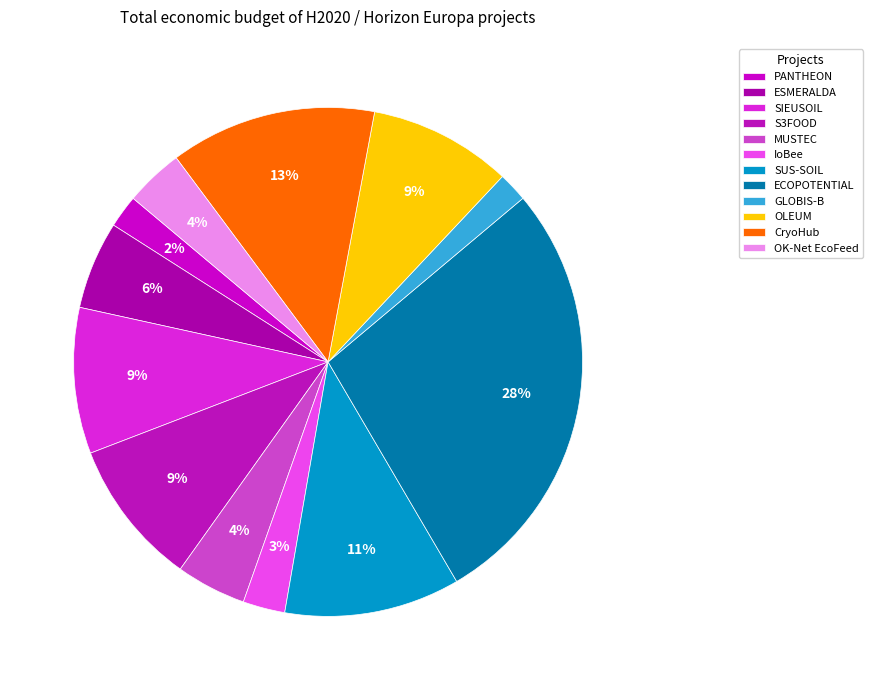

Which has a higher value, S3FOOD or ESMERALDA?

S3FOOD